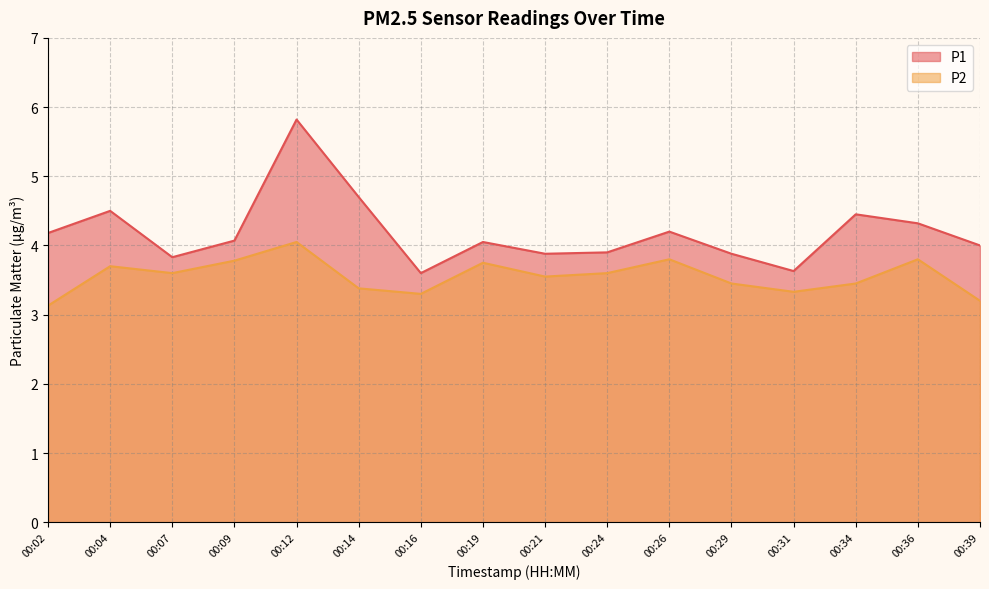

Where is the first local maximum for P1?

00:04